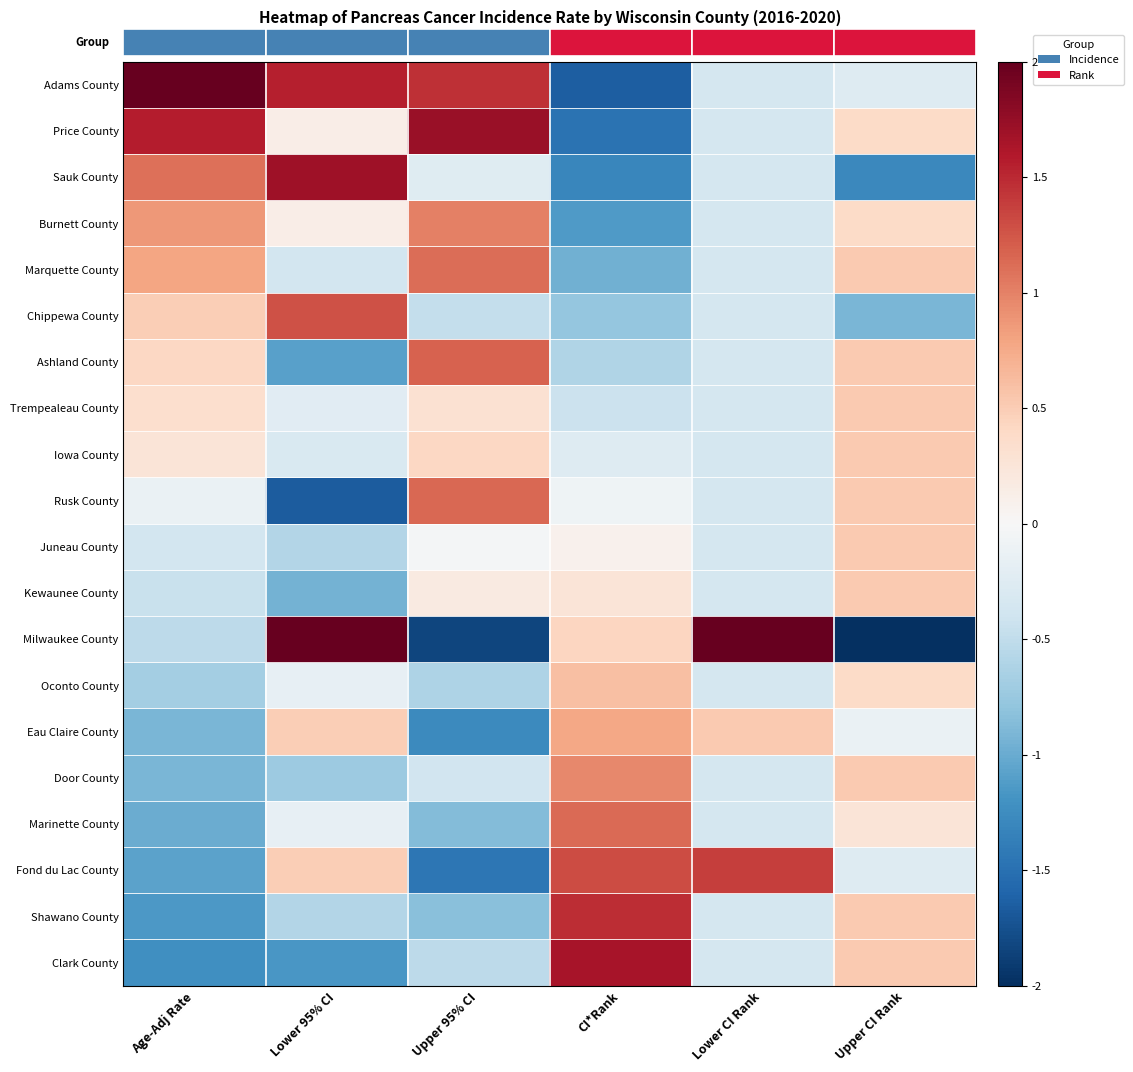

What is the difference between the second highest and minimum values in the Iowa County series?

0.8